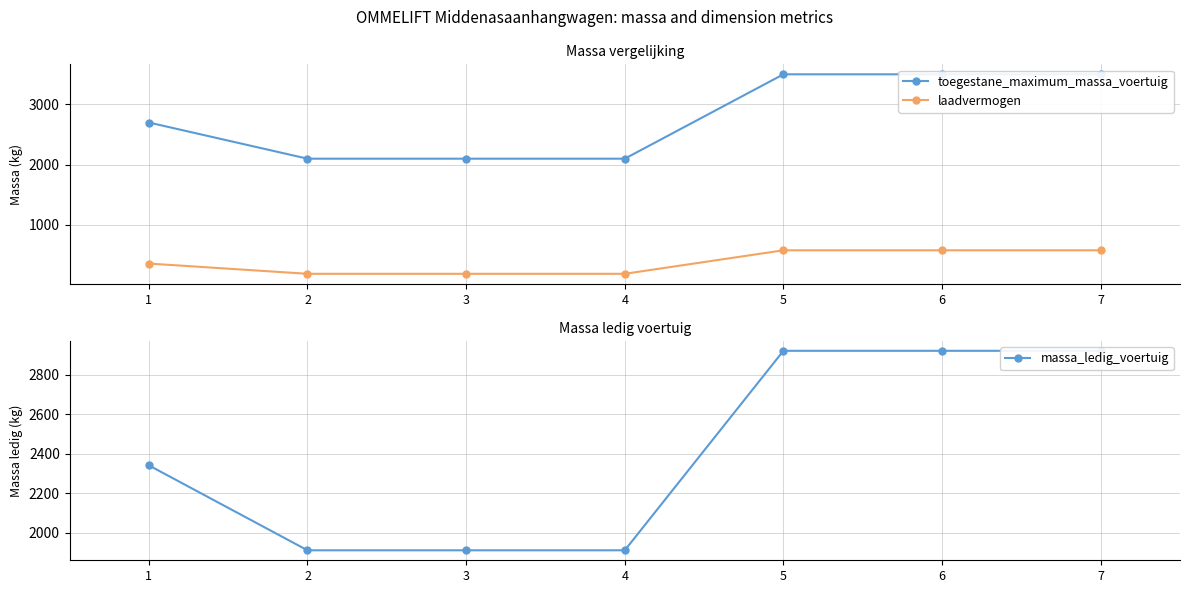

What is the sum of all toegestane_maximum_massa_voertuig values?

19500